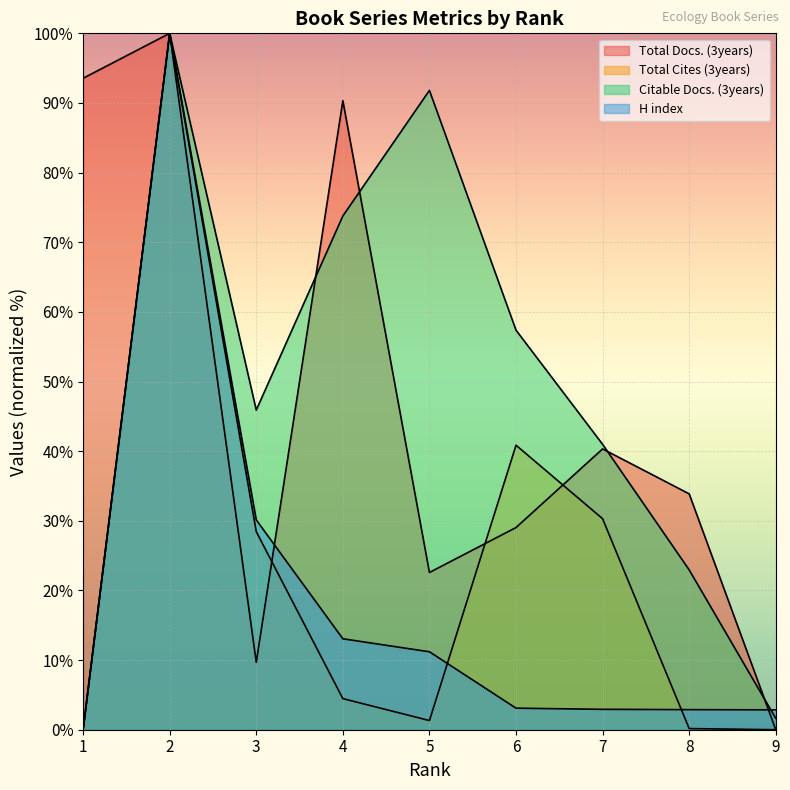

The value of Citable Docs. (3years) at 3 is 45.9. True or false?

True